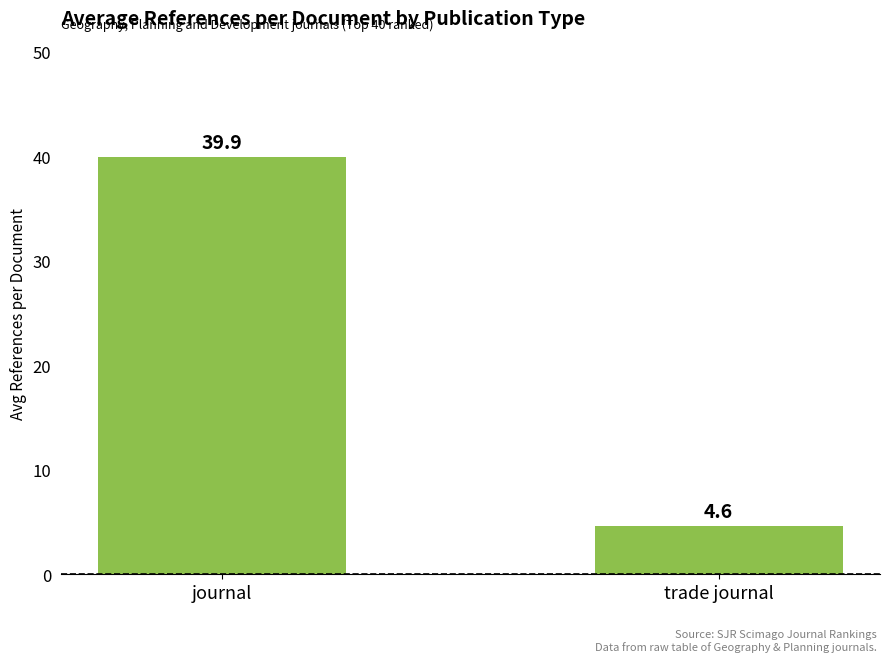

Are the bars grouped side by side (vs. stacked)?

No